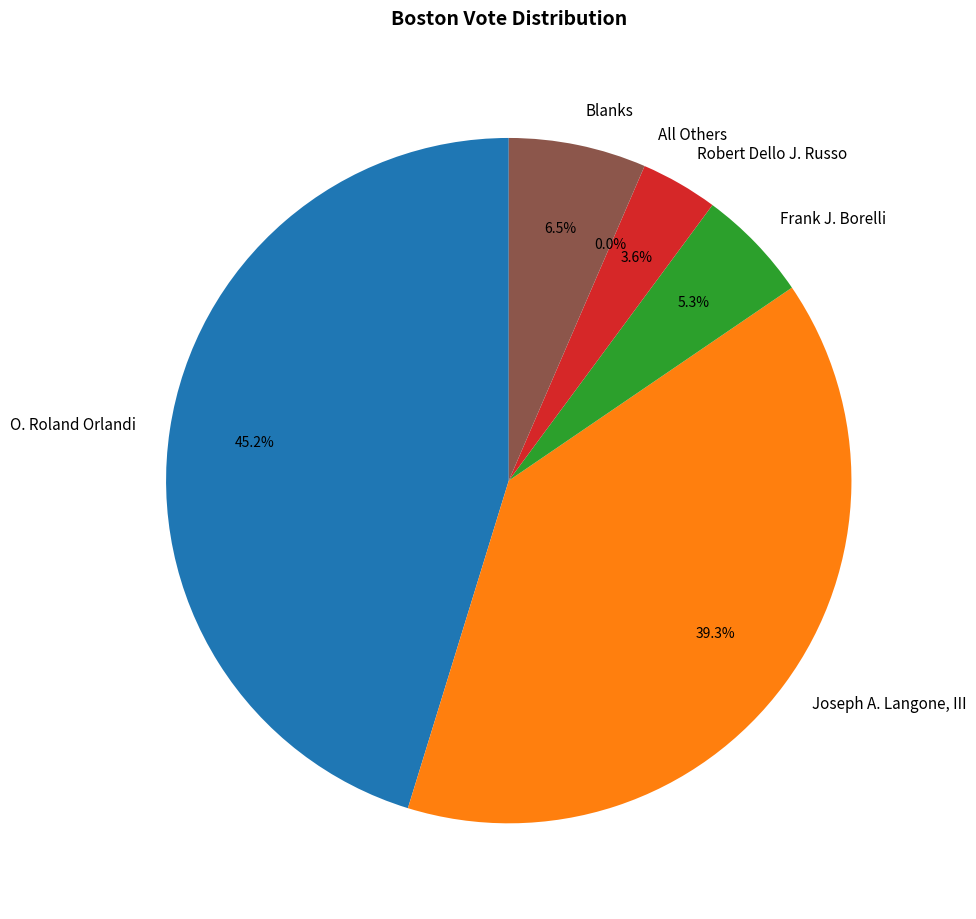

Combined, what portion of the pie is All Others and Frank J. Borelli?

5.3%